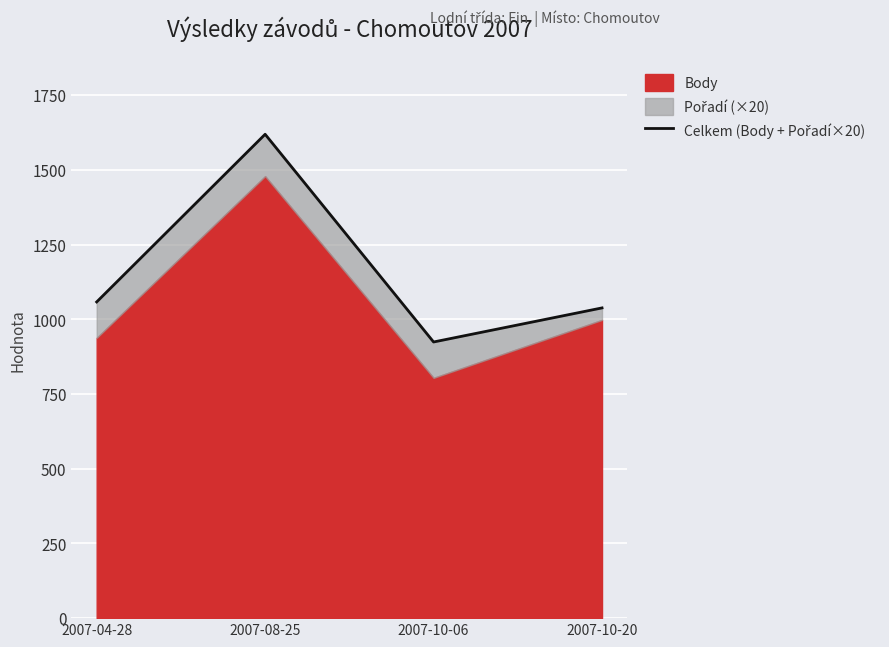

How many data points does each series have?

4